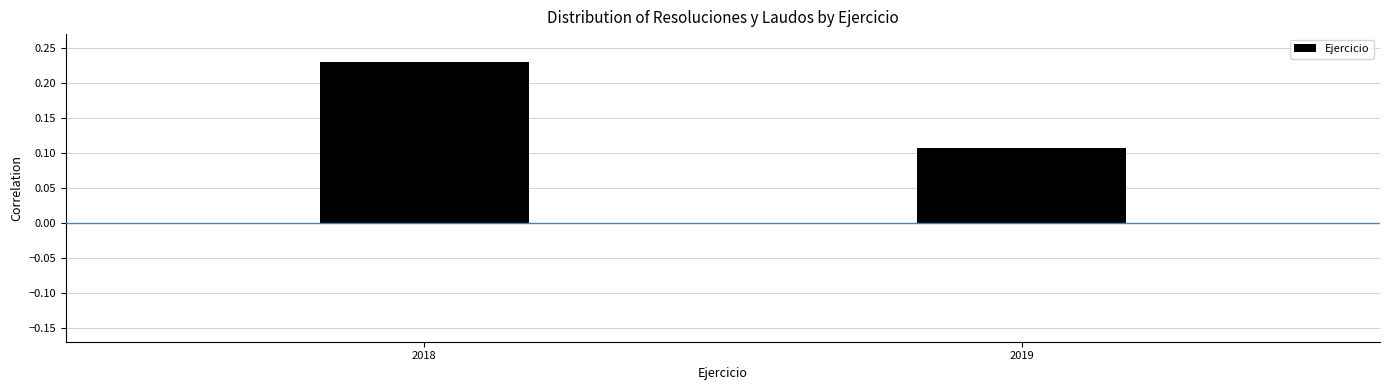

At which category does the chart reach its peak across all series?

2018